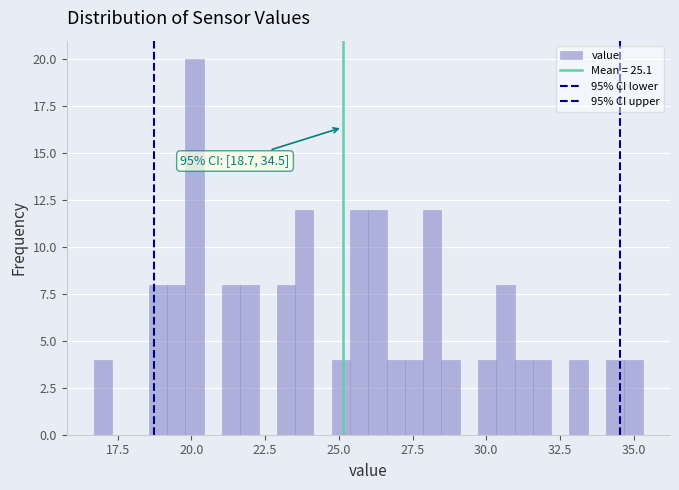

Around what value on the x-axis is the tallest bar? Give the approximate position of its centre, as read against the axis.

20.0